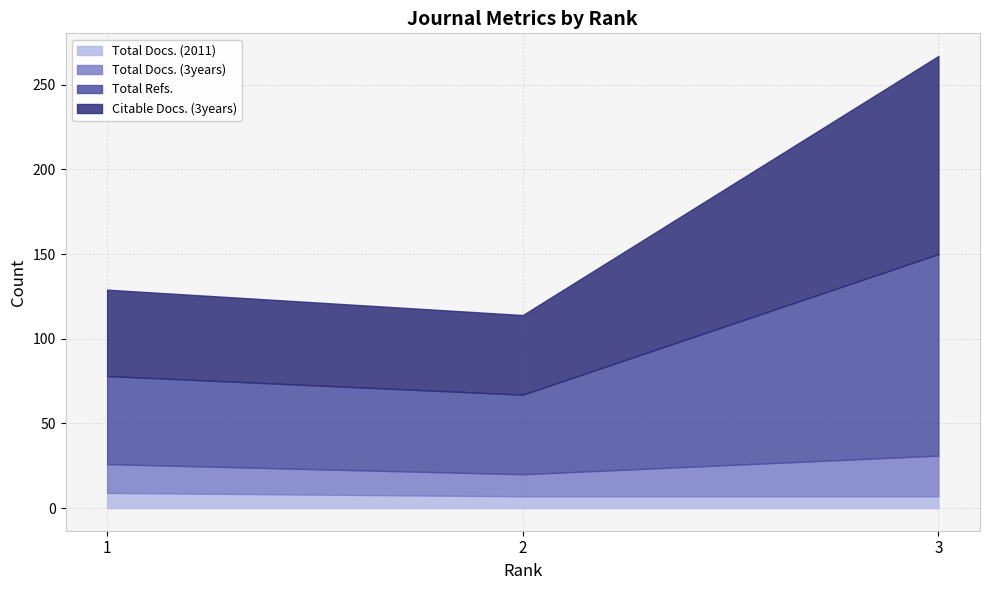

Reading right to left, list all the values displayed in this chart.

Total Docs. (2011): 3=7	2=7	1=9
Total Docs. (3years): 3=24	2=13	1=17
Total Refs.: 3=119	2=47	1=52
Citable Docs. (3years): 3=117	2=47	1=51